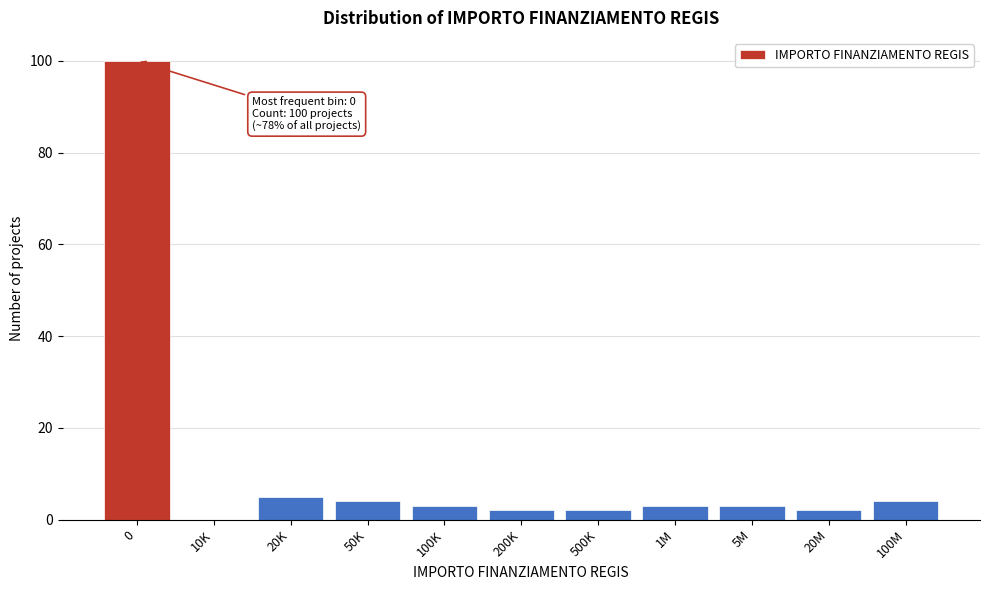

Reading right to left, list all the values displayed in this chart.

100M=4	20M=2	5M=3	1M=3	500K=2	200K=2	100K=3	50K=4	20K=5	10K=0	0=100